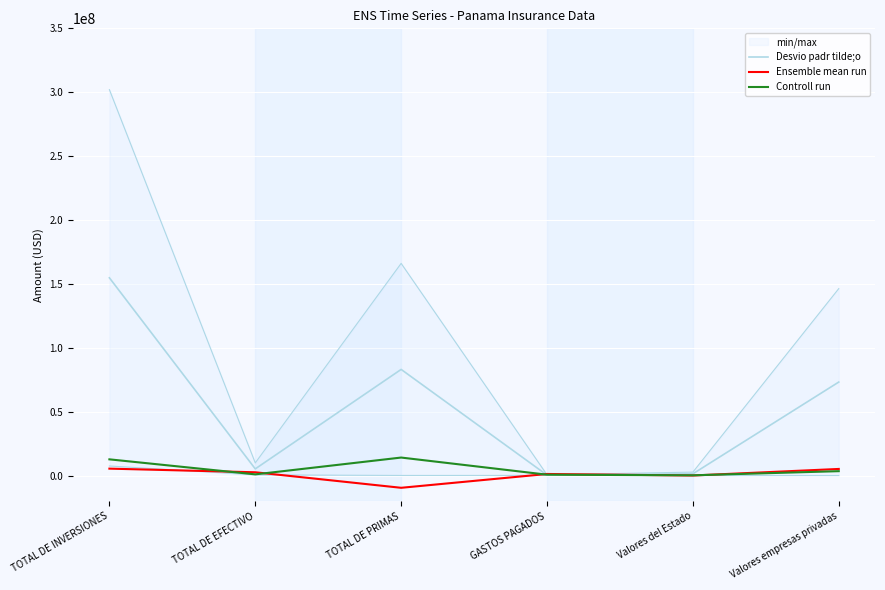

Which has a higher value, TOTAL DE PRIMAS or GASTOS PAGADOS?

TOTAL DE PRIMAS